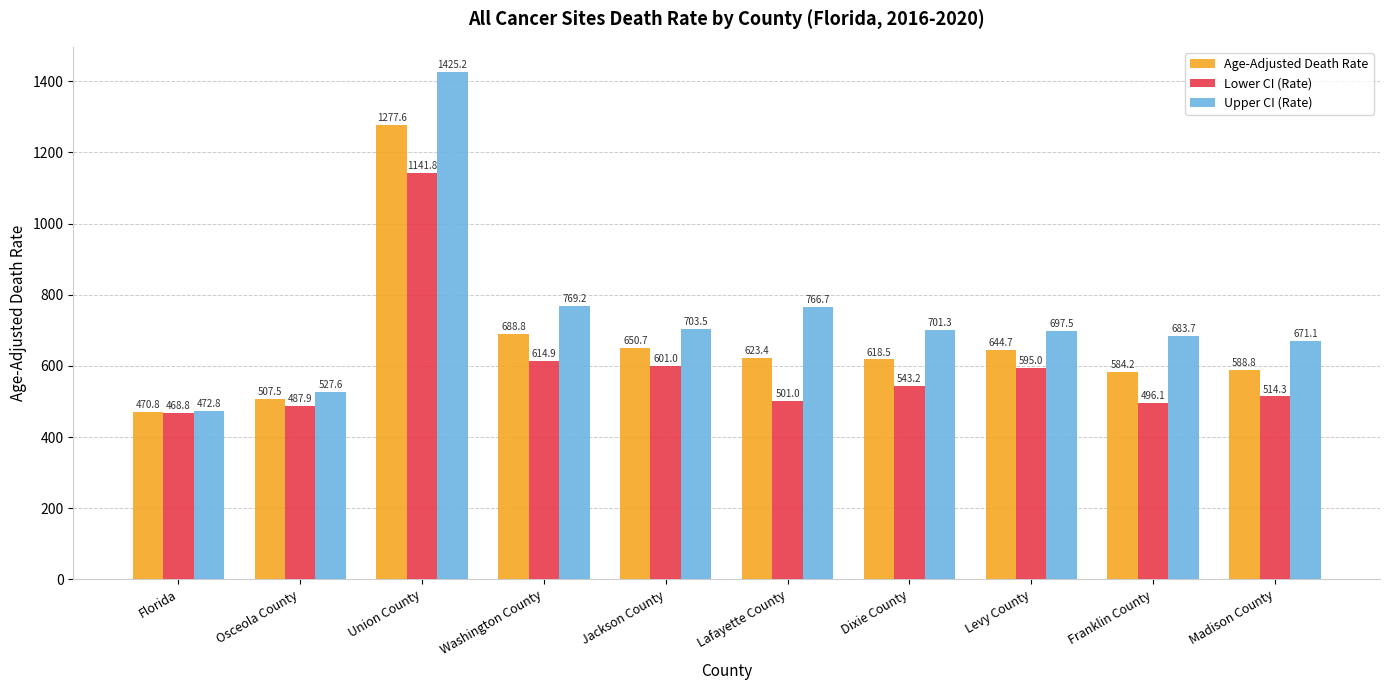

Which series changed the most between Union County and Franklin County?

Upper CI (Rate)